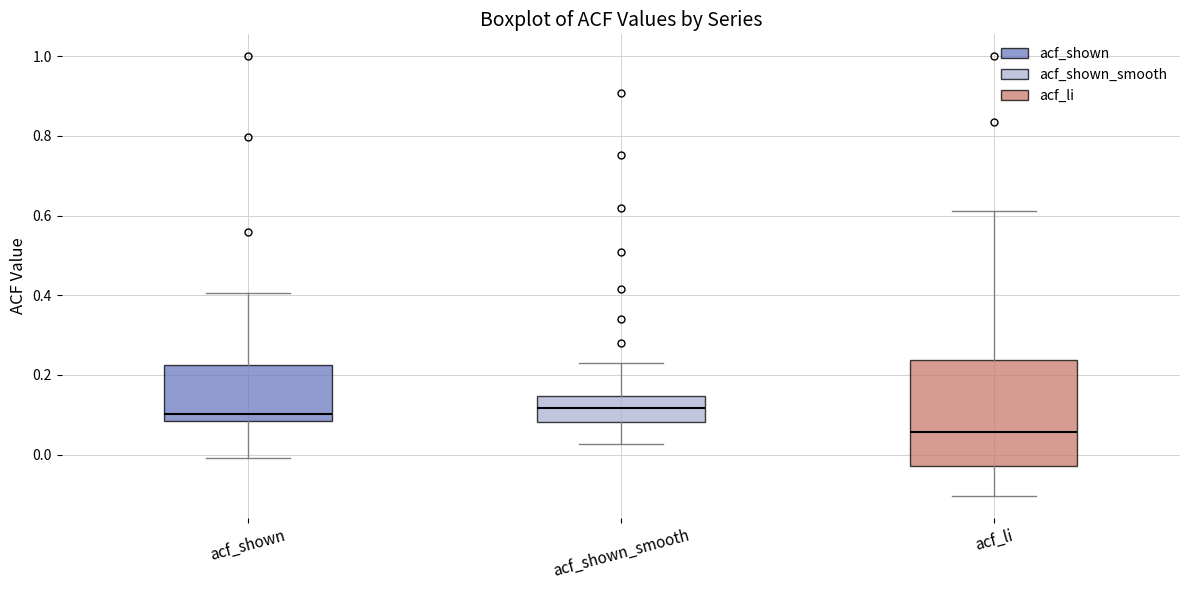

Reading left to right, read every box against the y-axis: the position of its median line, the range the box covers, and the ends of its whiskers. The values are not printed on the chart, so give them approximately, as read against the axis.

acf_shown: median 0.10, box 0.08 to 0.22, whiskers 0.00 to 0.40
acf_shown_smooth: median 0.12, box 0.08 to 0.14, whiskers 0.02 to 0.24
acf_li: median 0.06, box -0.02 to 0.24, whiskers -0.10 to 0.62